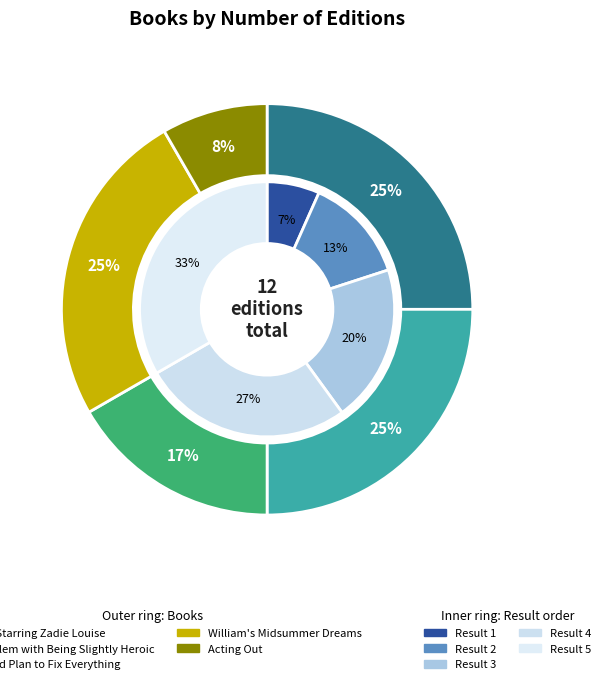

How many slices are in this pie chart?

5